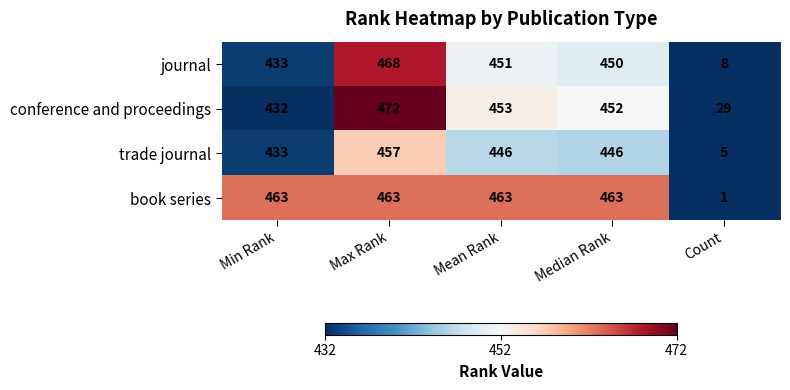

Which label corresponds to the smallest value in the chart?

Count